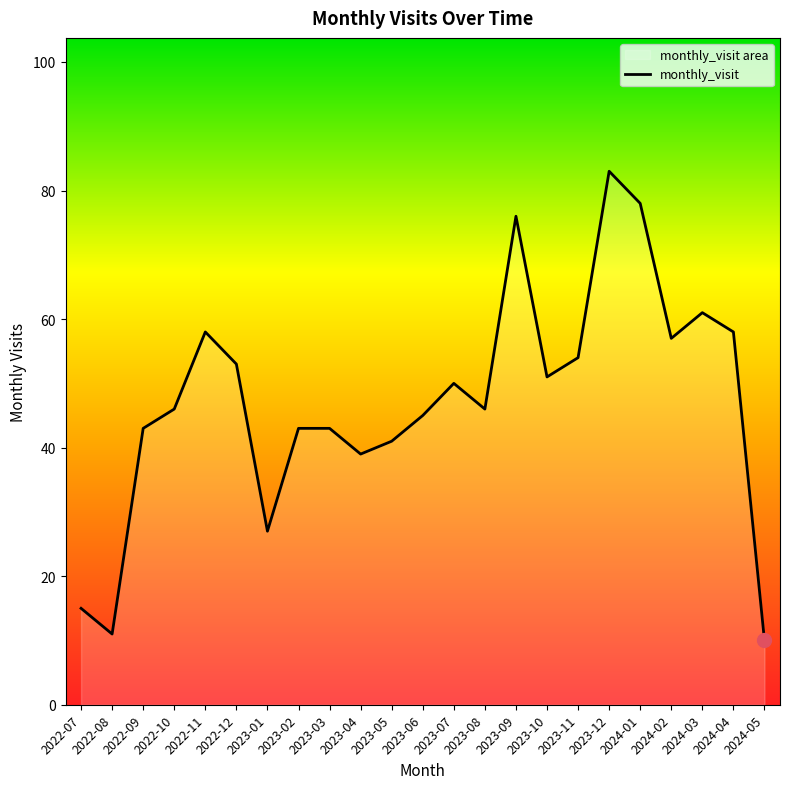

Which label corresponds to the largest value in the chart?

2023-12